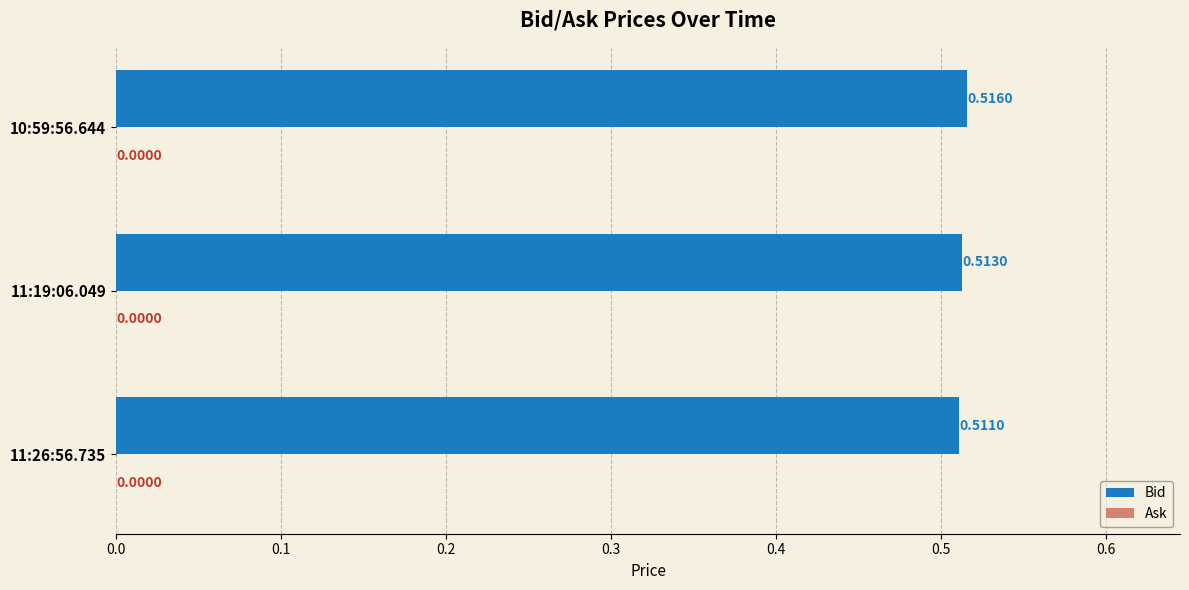

Count the number of data series in this chart.

1